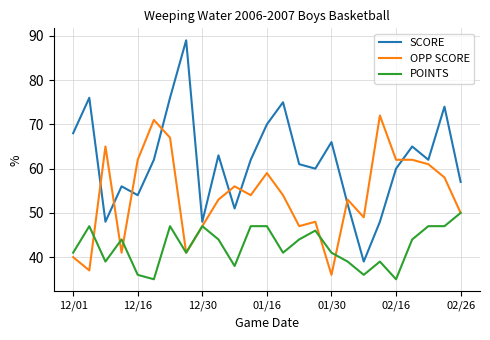

Which series has the largest range (max minus min)?

SCORE